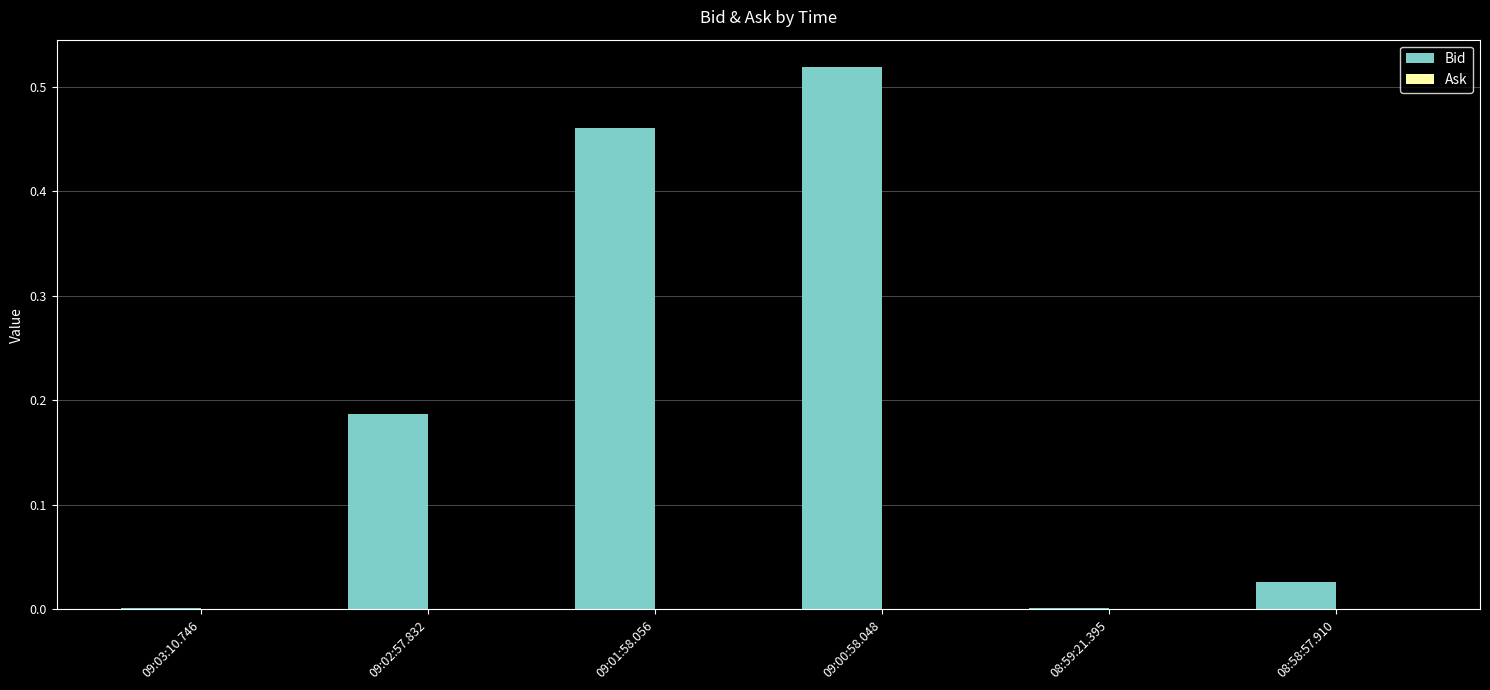

The chart shows a value of 0.0 at 08:59:21.395. True or false?

True